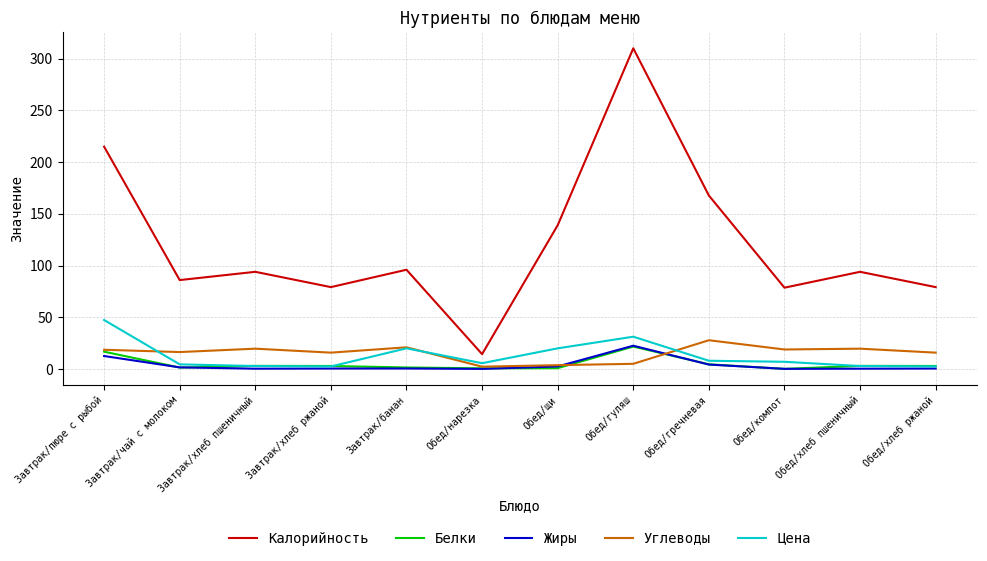

True or false: Калорийность and Белки cross at least once.

False